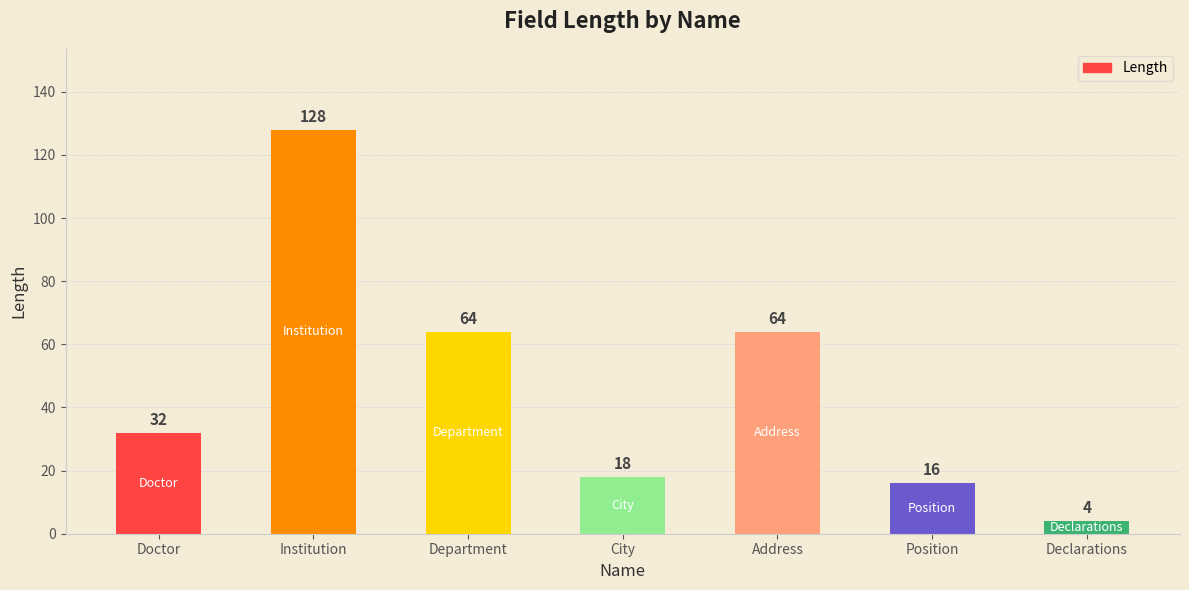

Does the chart contain stacked bars?

No